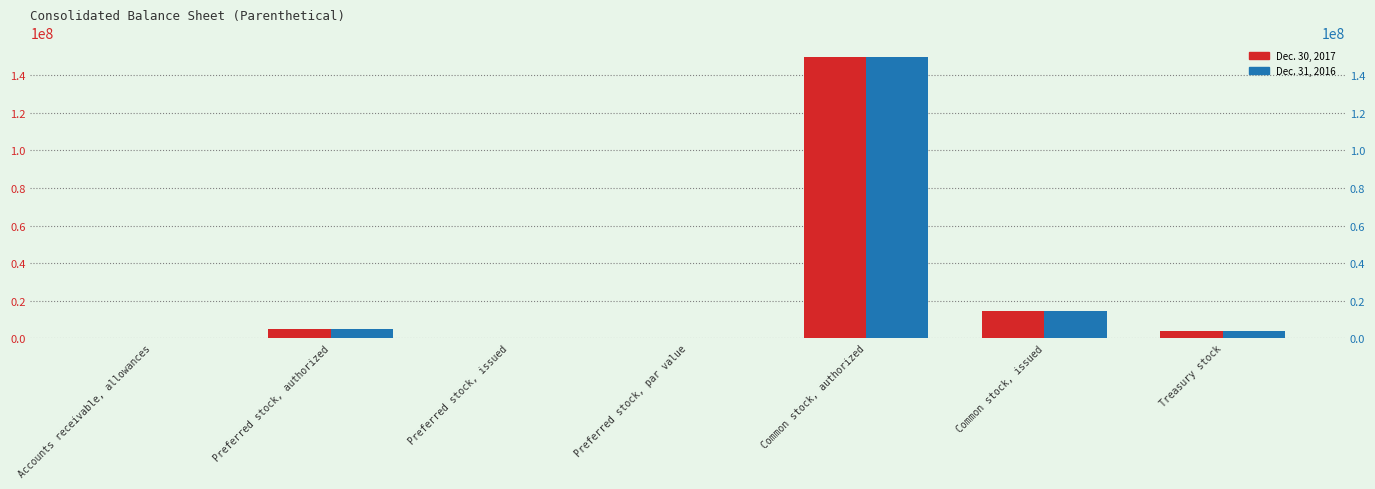

The Dec. 30, 2017 series shows 1946 at Accounts receivable, allowances. True or false?

False